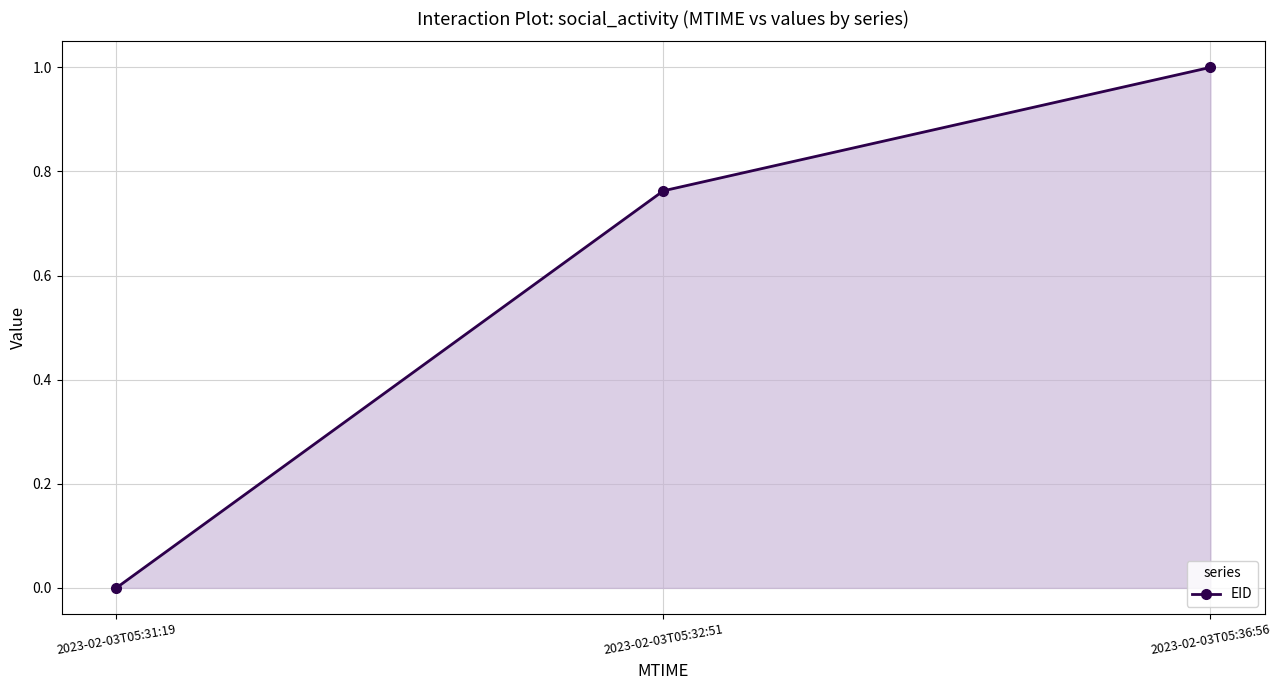

Rank the categories by value from lowest to highest.

2023-02-03T05:31:19, 2023-02-03T05:32:51, 2023-02-03T05:36:56